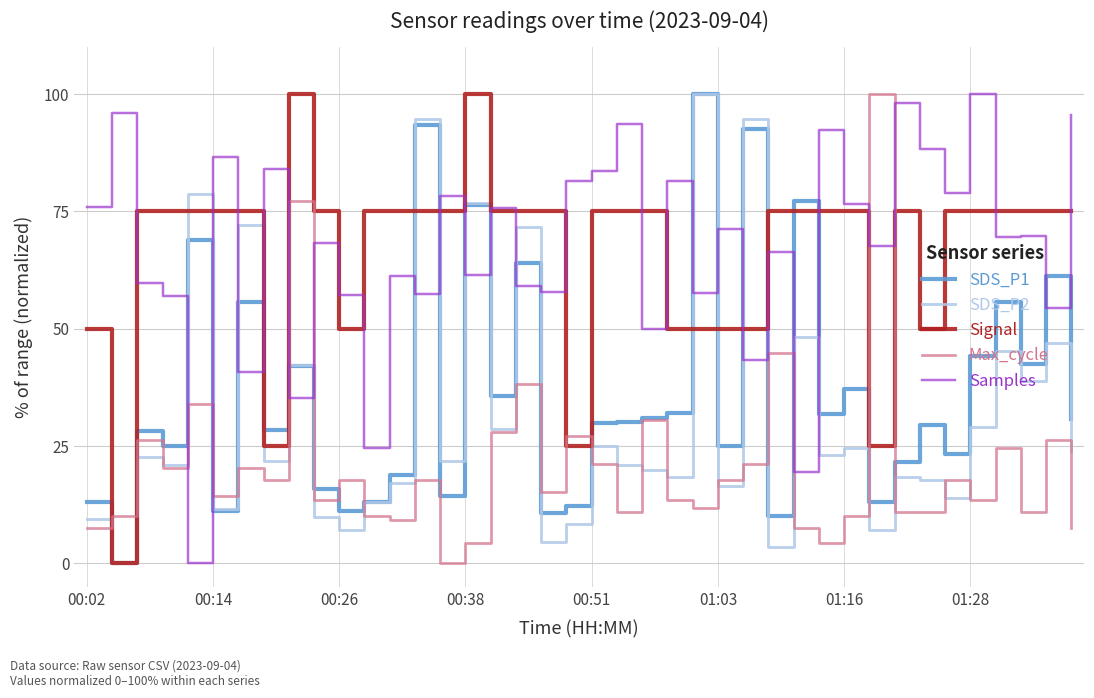

What is the highest value of the Signal series?

100.0